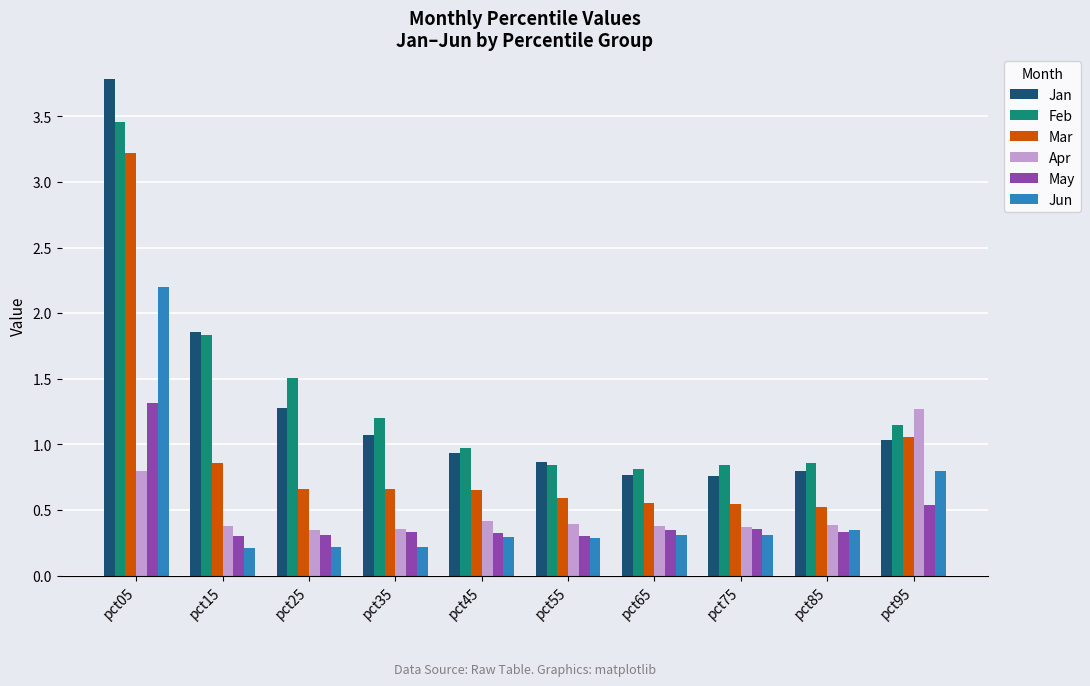

What is the sum of the Jan values at pct15 and pct75?

2.6